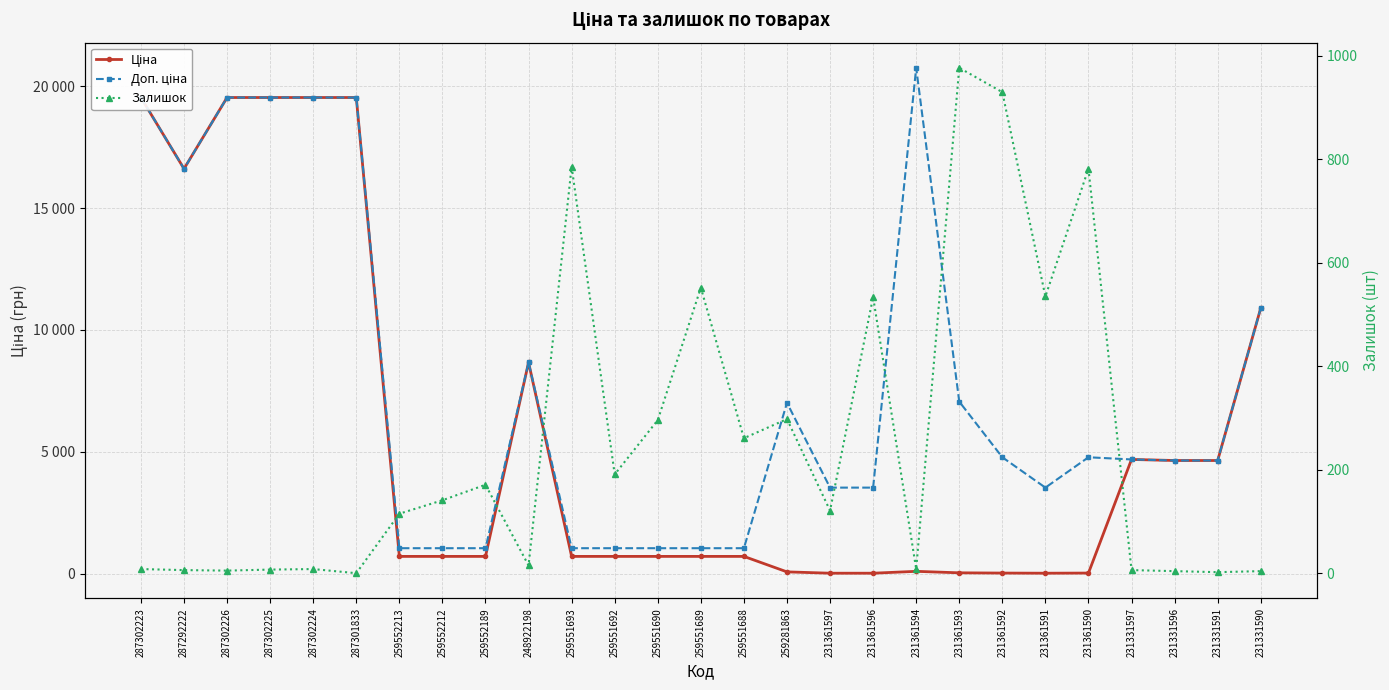

At how many categories does at least one series exceed 11931?

7